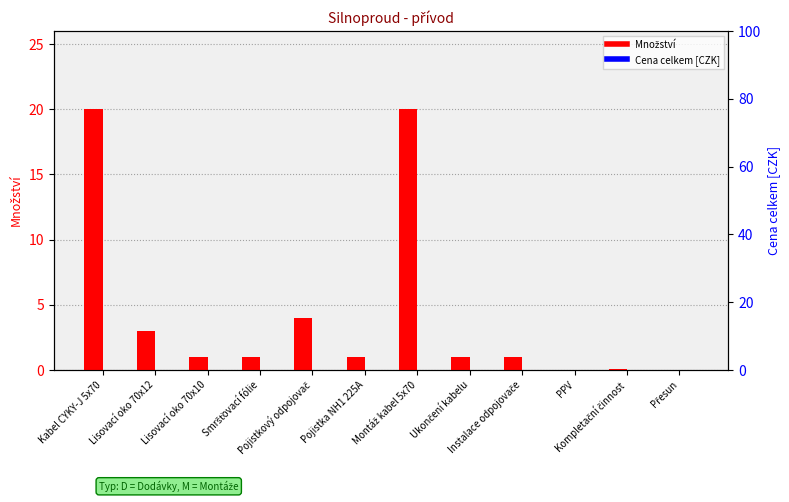

True or false: Množství has a value of 33.8 at Montáž kabel 5x70.

False